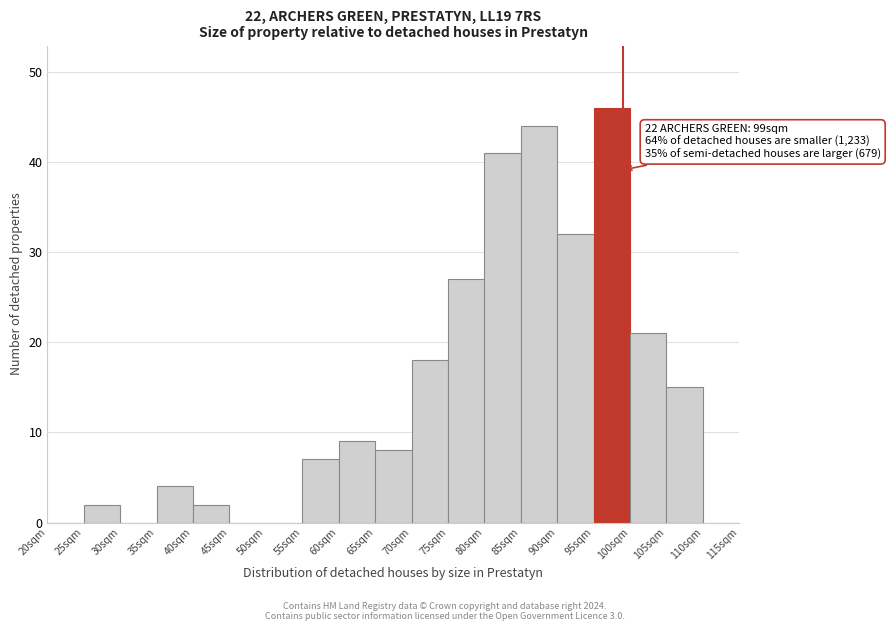

Reading left to right, transcribe all the data shown in this chart.

20sqm=0	25sqm=2	30sqm=0	35sqm=4	40sqm=2	45sqm=0	50sqm=0	55sqm=7	60sqm=9	65sqm=8	70sqm=18	75sqm=27	80sqm=41	85sqm=44	90sqm=32	95sqm=46	100sqm=21	105sqm=15	110sqm=0